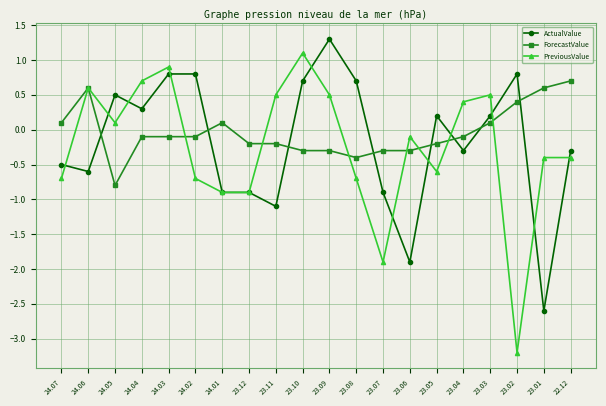

Which series changed the most between 23.08 and 23.02?

PreviousValue